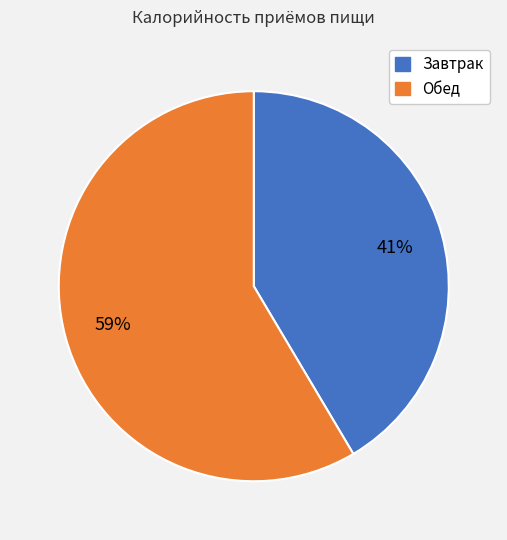

Is there a majority slice in this chart?

Yes